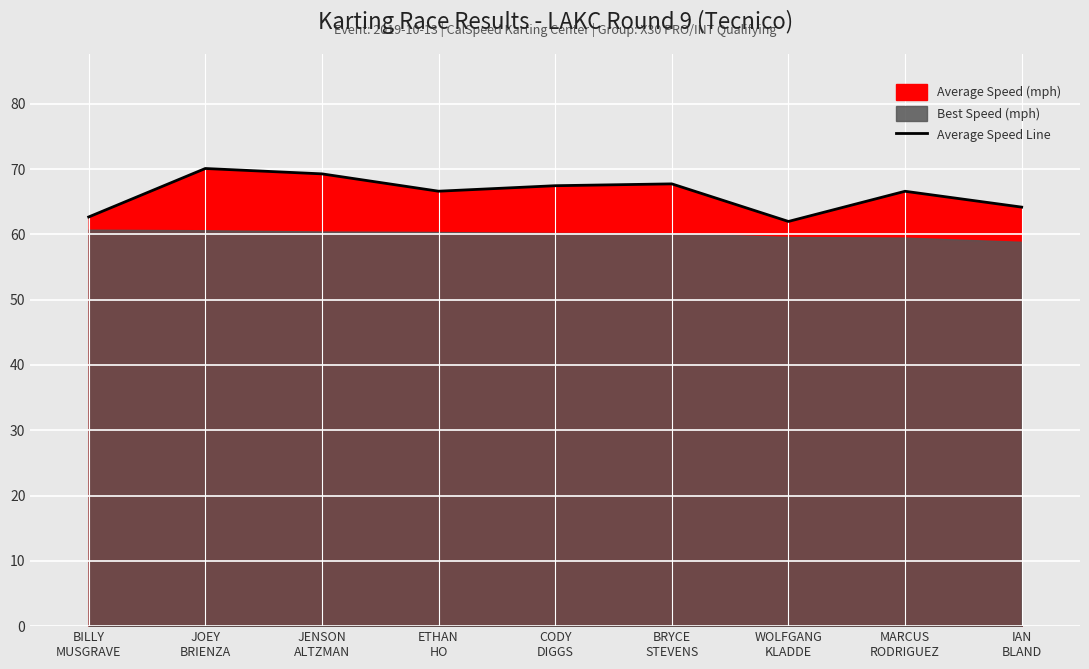

Reading right to left, transcribe all the data shown in this chart.

IAN
BLAND=64.2	MARCUS
RODRIGUEZ=66.6	WOLFGANG
KLADDE=62.0	BRYCE
STEVENS=67.7	CODY
DIGGS=67.4	ETHAN
HO=66.6	JENSON
ALTZMAN=69.3	JOEY
BRIENZA=70.1	BILLY
MUSGRAVE=62.7